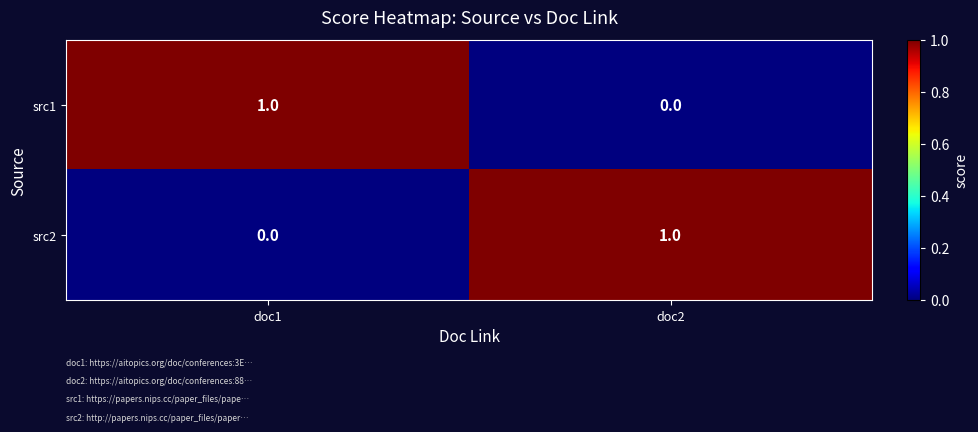

At which label does src2 reach its minimum?

doc1